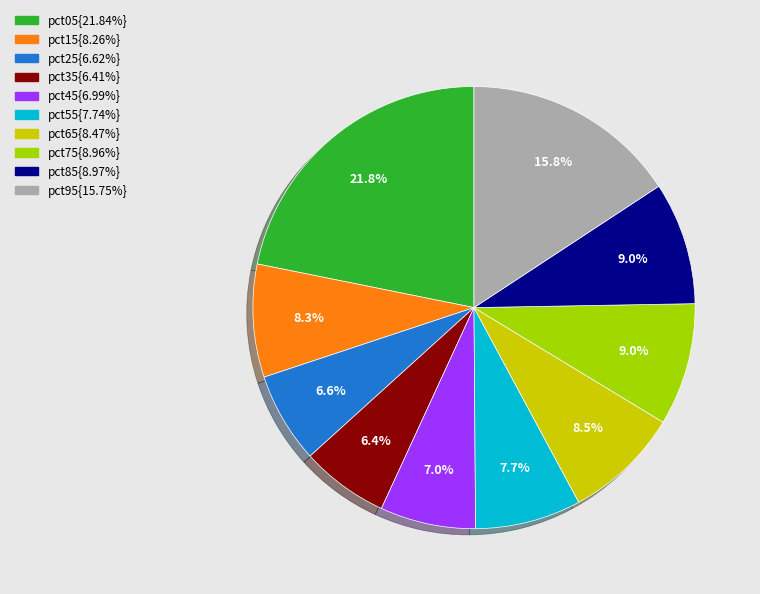

Is there a majority slice in this chart?

No